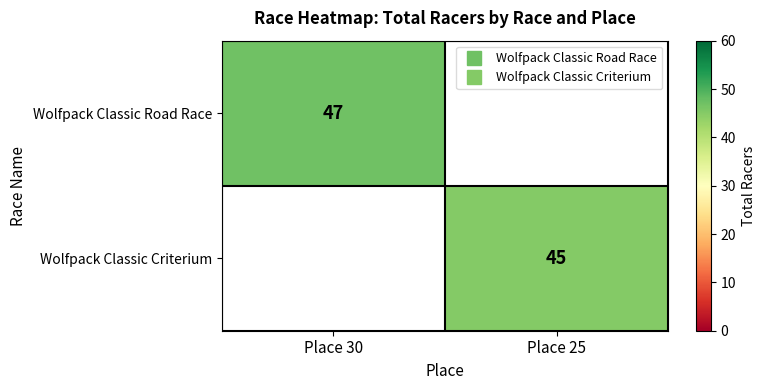

Is the value of Wolfpack Classic Criterium at Place 25 greater than the value of Wolfpack Classic Road Race at Place 30?

No